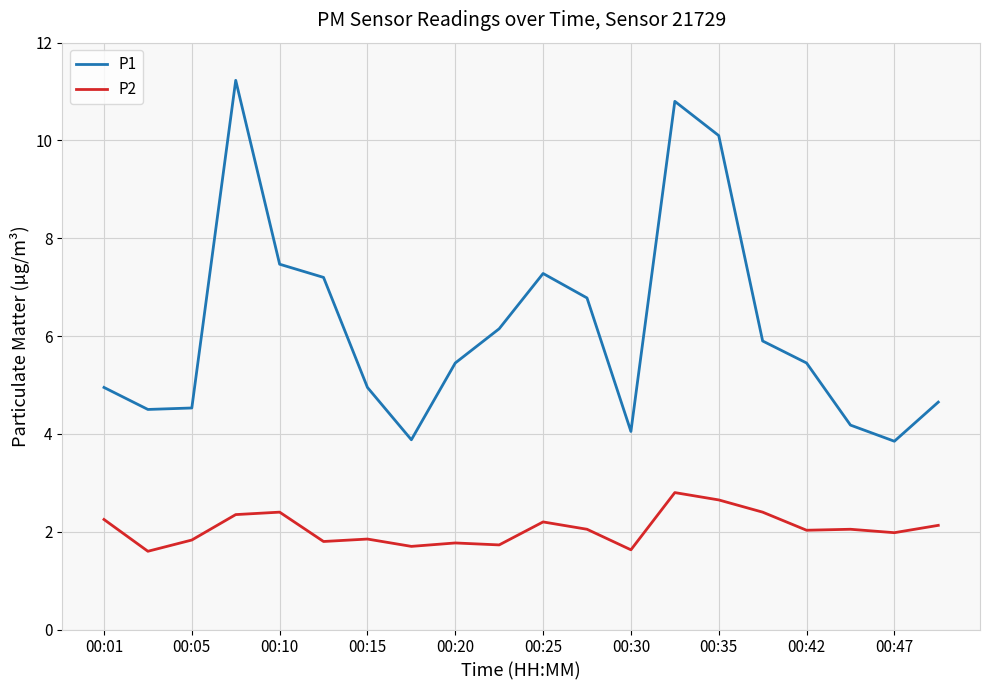

What is the difference between the maximum and minimum values in the P2 series?

1.2